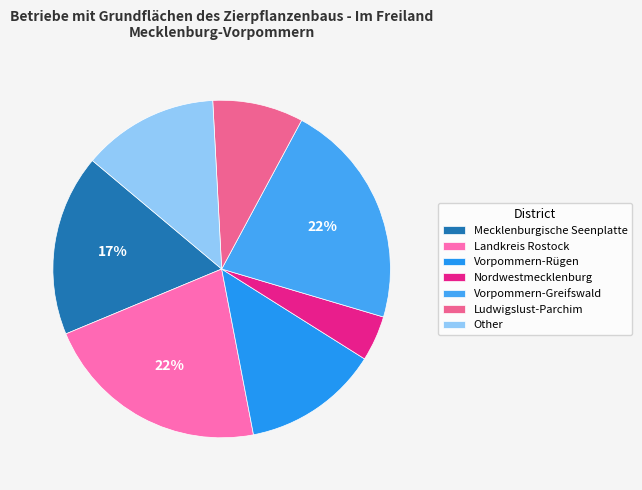

Which category has the smallest portion of the pie?

Nordwestmecklenburg